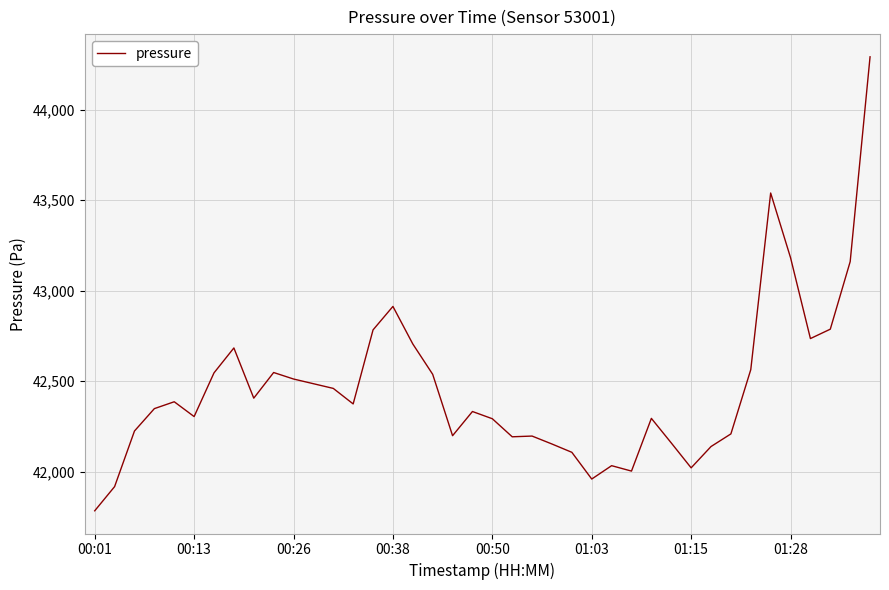

What is the difference between the maximum and minimum values?

2509.1